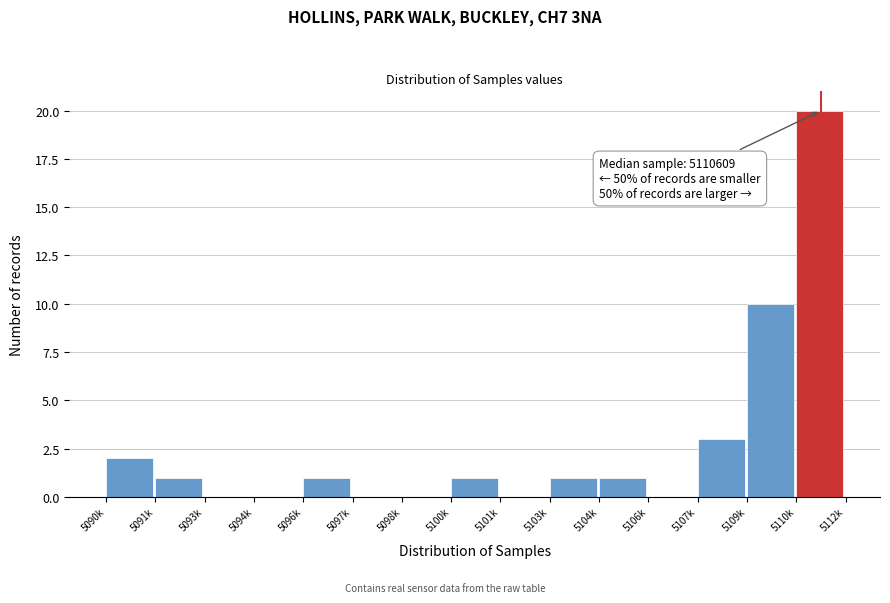

Reading left to right, extract all data points from this chart.

5090k=2	5091k=1	5093k=0	5094k=0	5096k=1	5097k=0	5098k=0	5100k=1	5101k=0	5103k=1	5104k=1	5106k=0	5107k=3	5109k=10	5110k=20